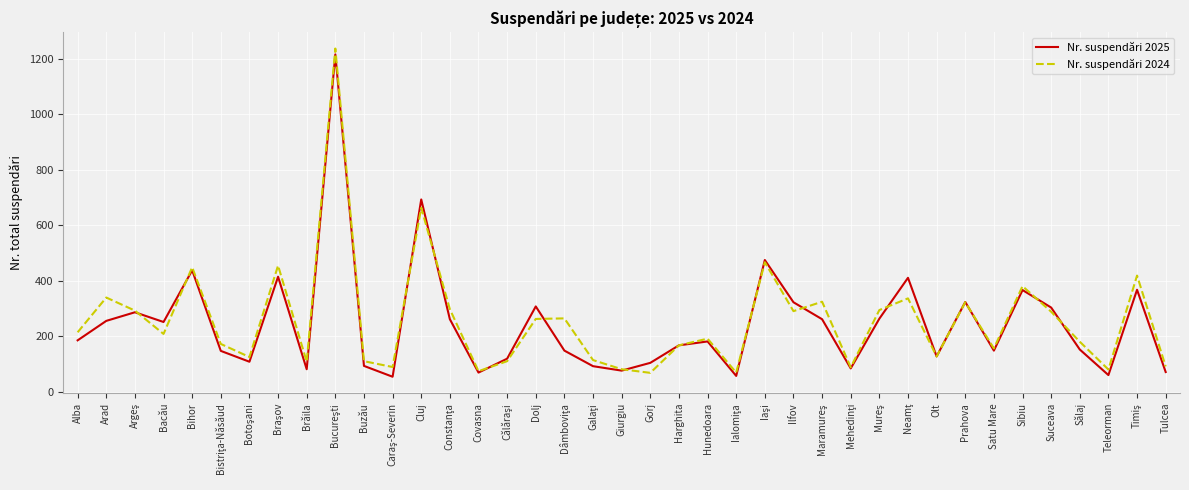

What is the minimum value for Nr. suspendări 2024?

69